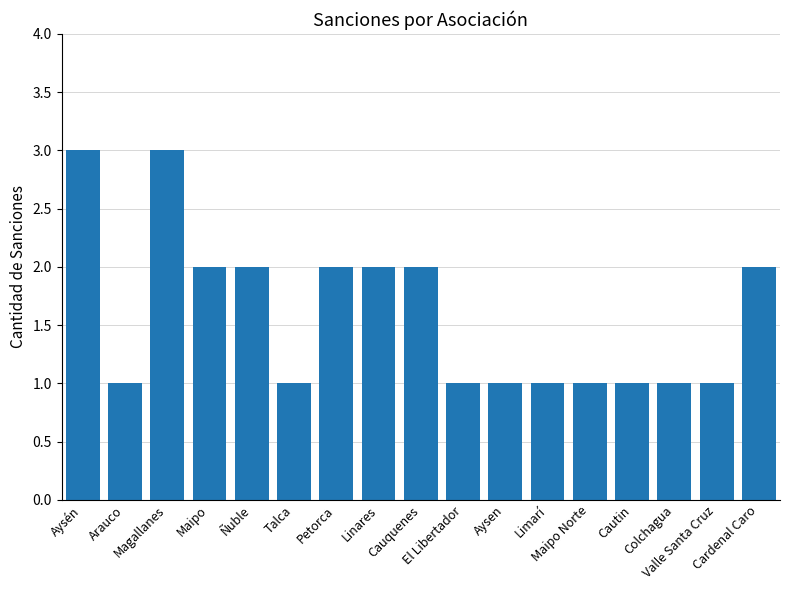

What is the greatest value displayed?

3